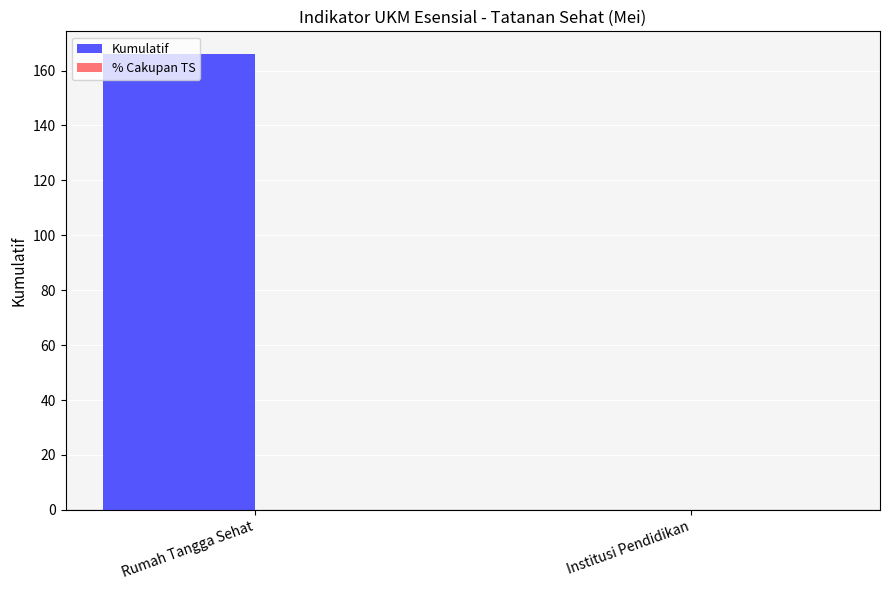

Which category has the highest value across all series?

Rumah Tangga Sehat